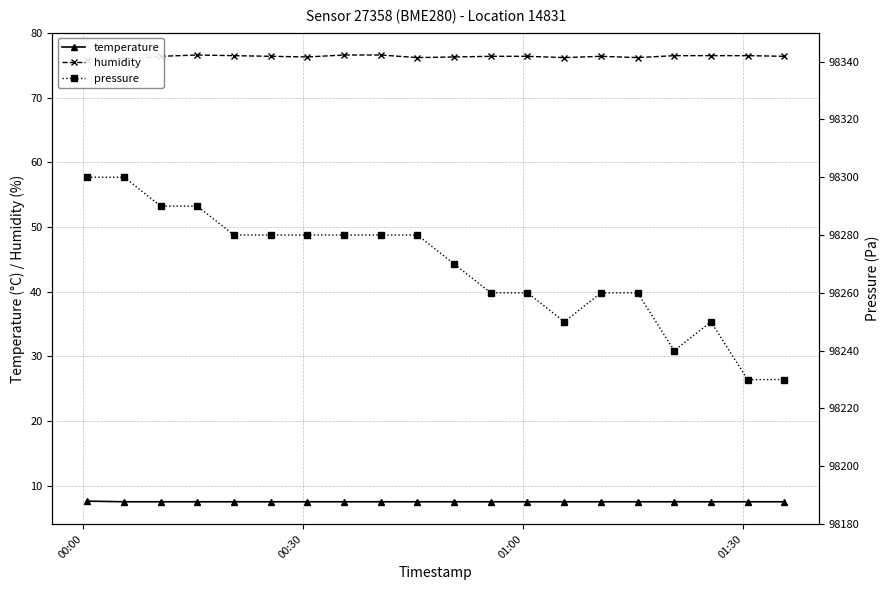

What is the lowest value of the humidity series?

75.9